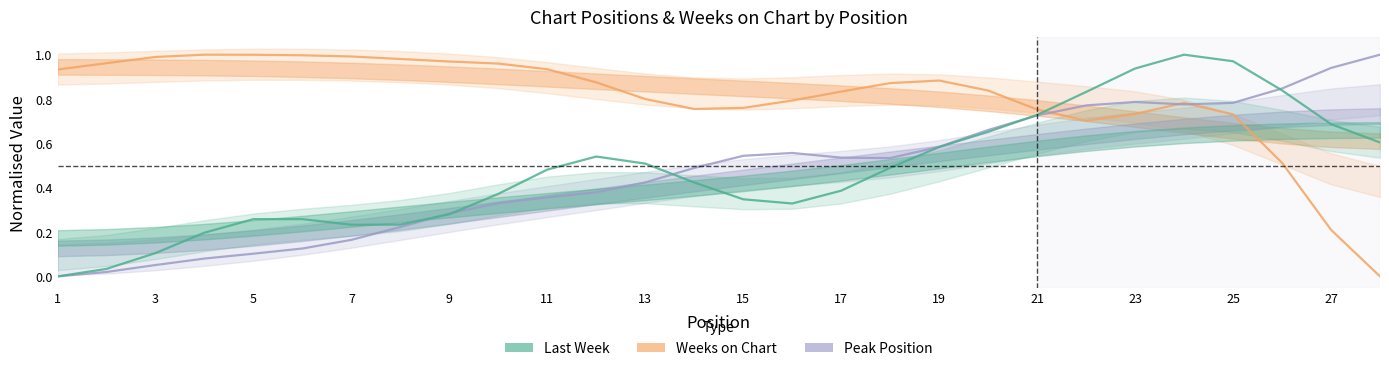

Which series has the widest spread of values?

Weeks on Chart